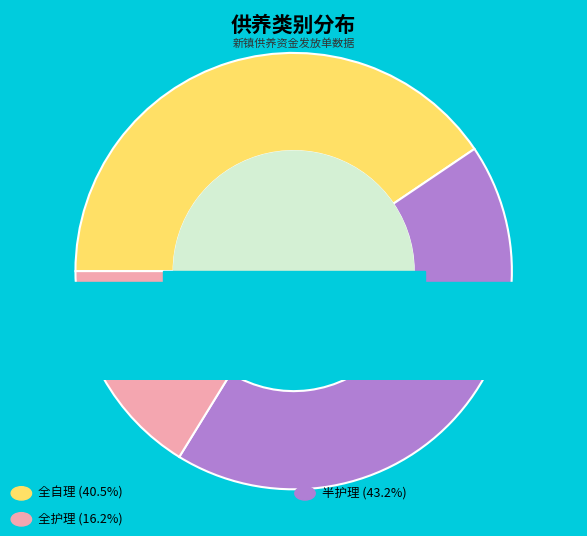

What is the change in value from 全自理 to 全护理?

-9